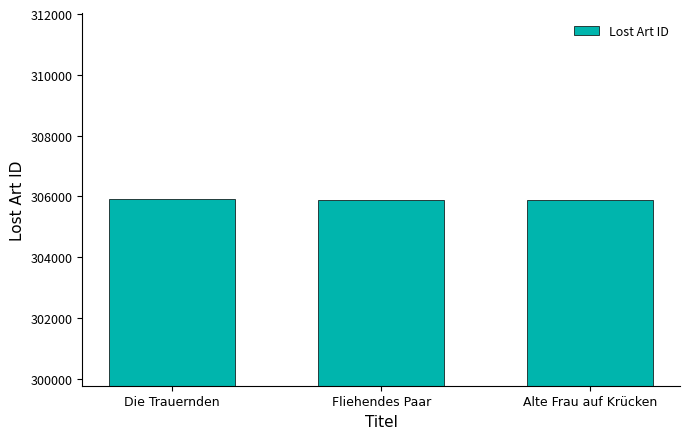

What position from the right is Alte Frau auf Krücken?

1